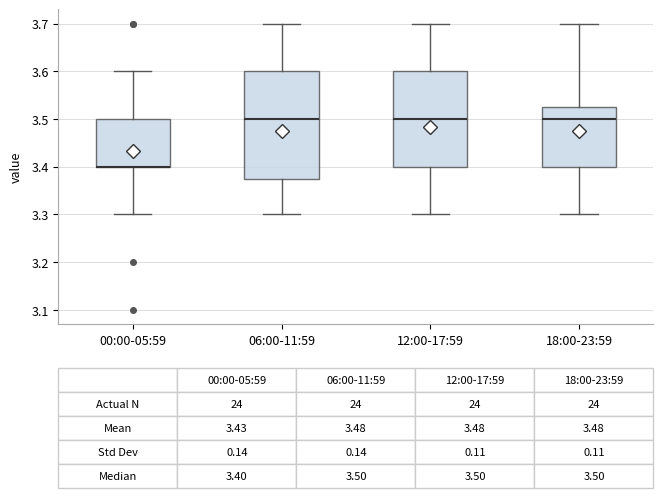

Which box is the tallest, from its lower edge to its upper edge?

06:00-11:59